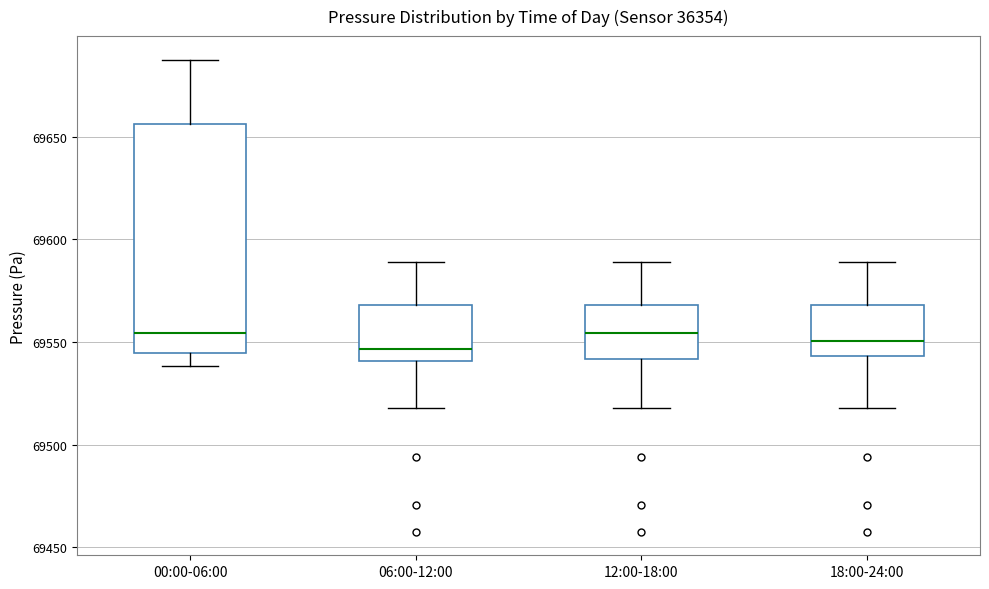

Reading left to right, transcribe this box plot: for each box, give where its median line is, the range the box spans, and where its two whiskers end, as read against the y-axis. The values are not printed on the chart, so give them approximately, as read against the axis.

00:00-06:00: median 69555, box 69545 to 69655, whiskers 69540 to 69685
06:00-12:00: median 69545, box 69540 to 69570, whiskers 69520 to 69590
12:00-18:00: median 69555, box 69540 to 69570, whiskers 69520 to 69590
18:00-24:00: median 69550, box 69545 to 69570, whiskers 69520 to 69590